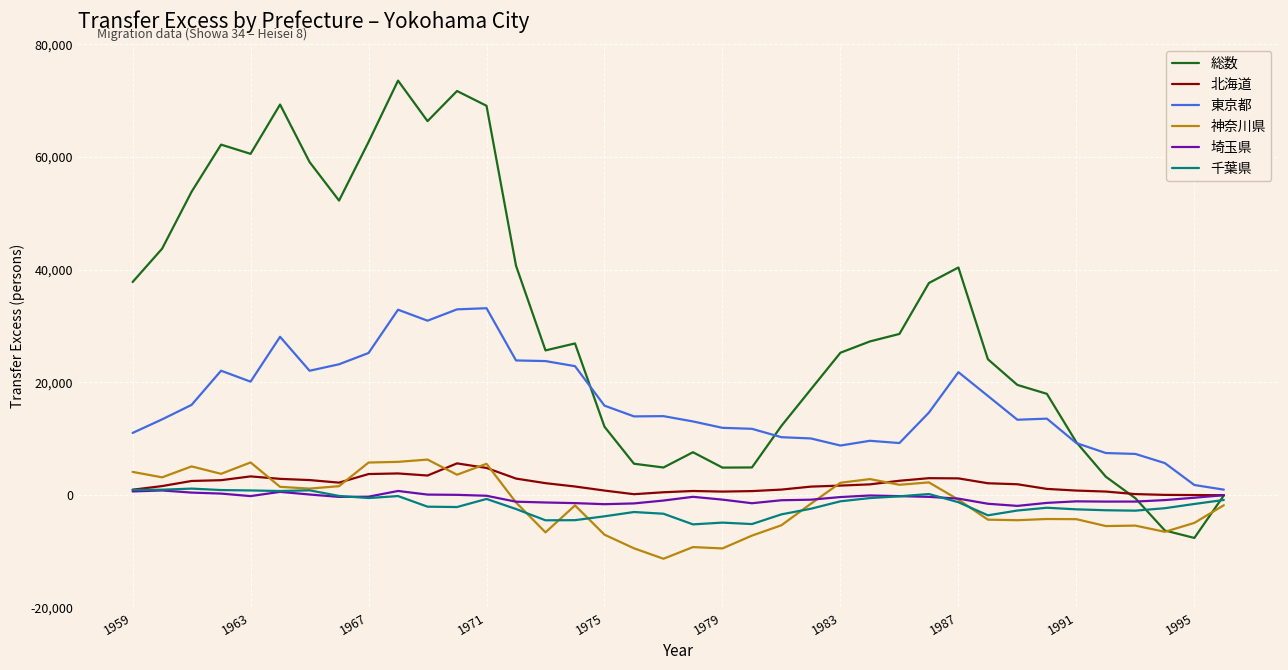

How many lines are shown in the chart?

6